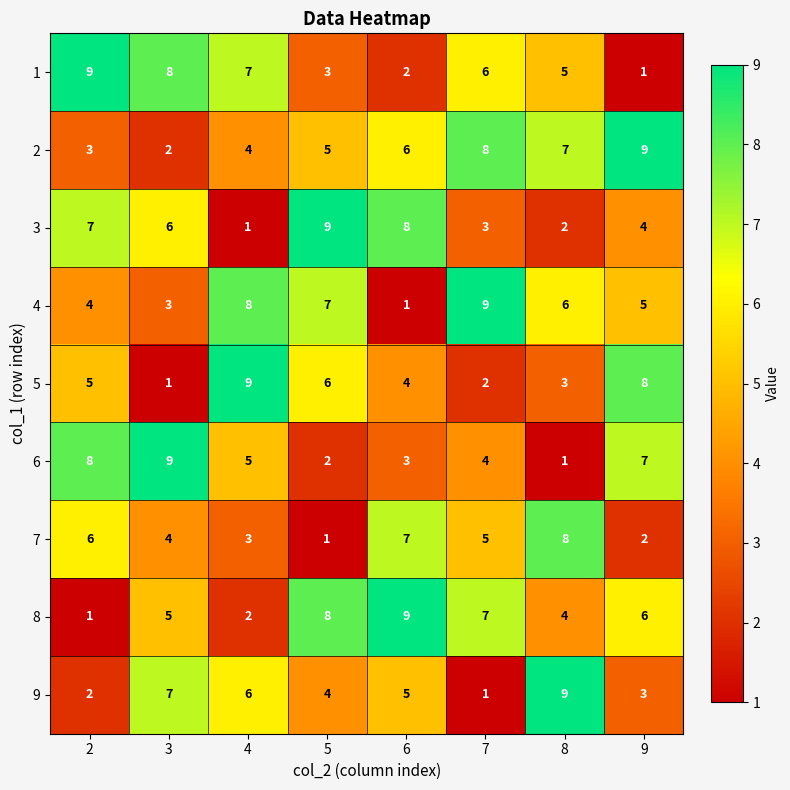

Which category has the highest value in the 6 series?

3